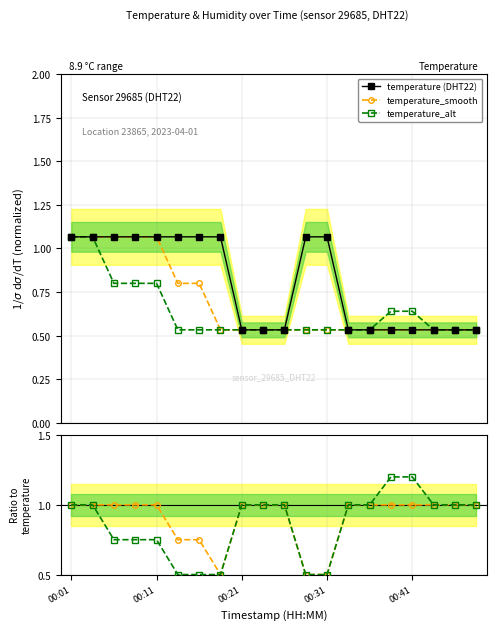

Where do temperature_smooth and temperature (DHT22) first cross each other?

7 and 8